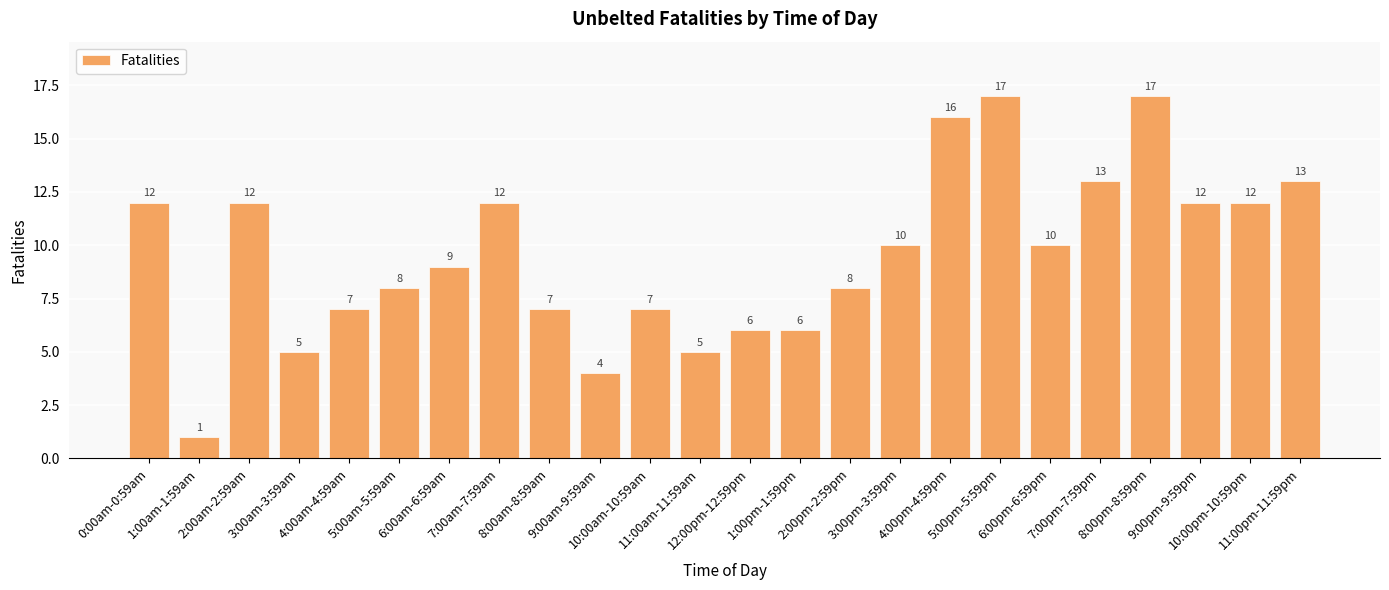

At which label does the data first exceed 10?

0:00am-0:59am